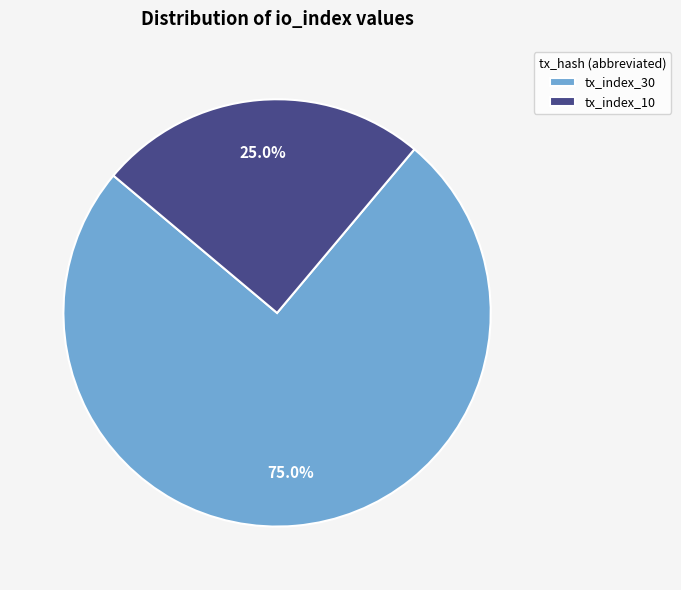

Approximately how many times larger is the value at tx_index_30 compared to tx_index_10?

3.0